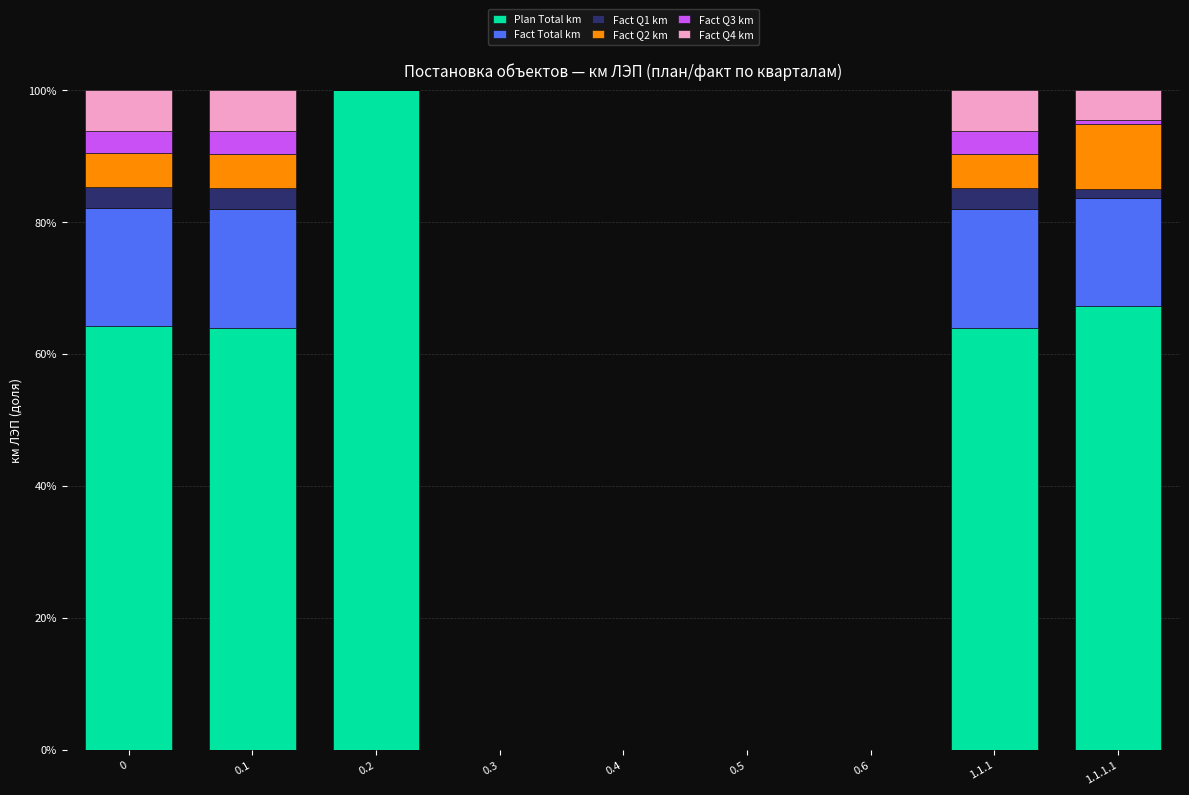

What is the maximum value for Plan Total km?

100.0